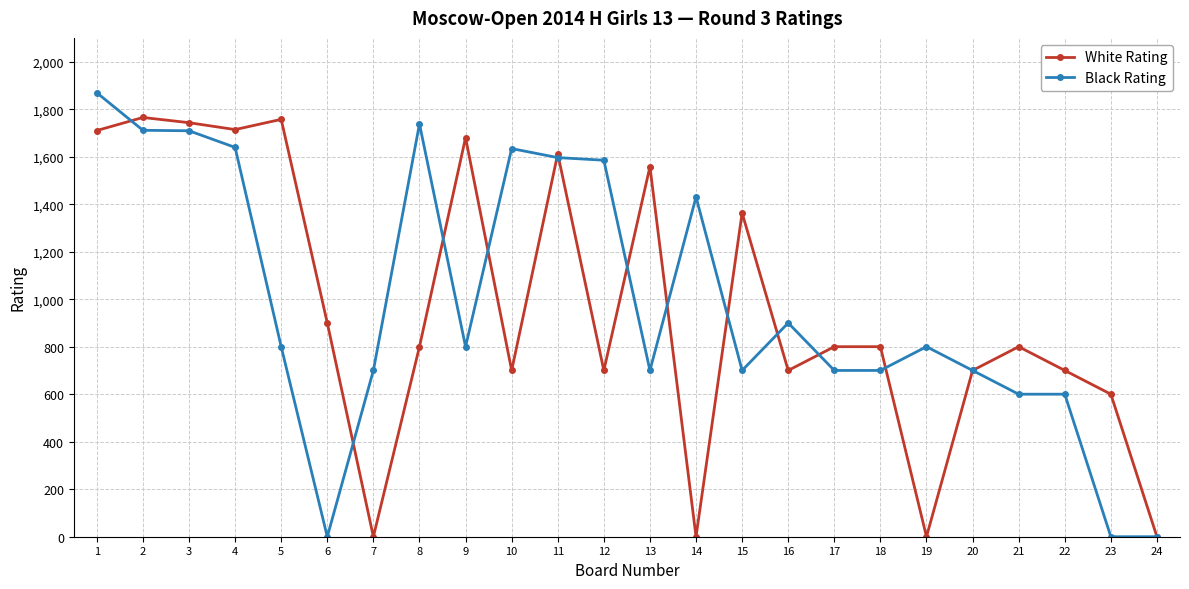

At which label is Black Rating closest to 934?

16